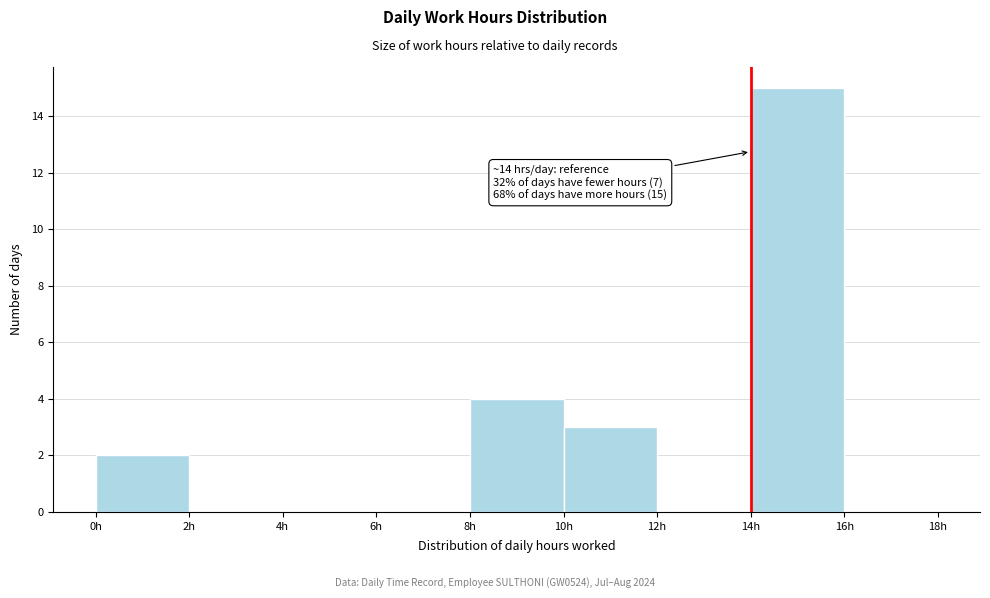

Which range on the x-axis has the tallest bar?

14 to 16